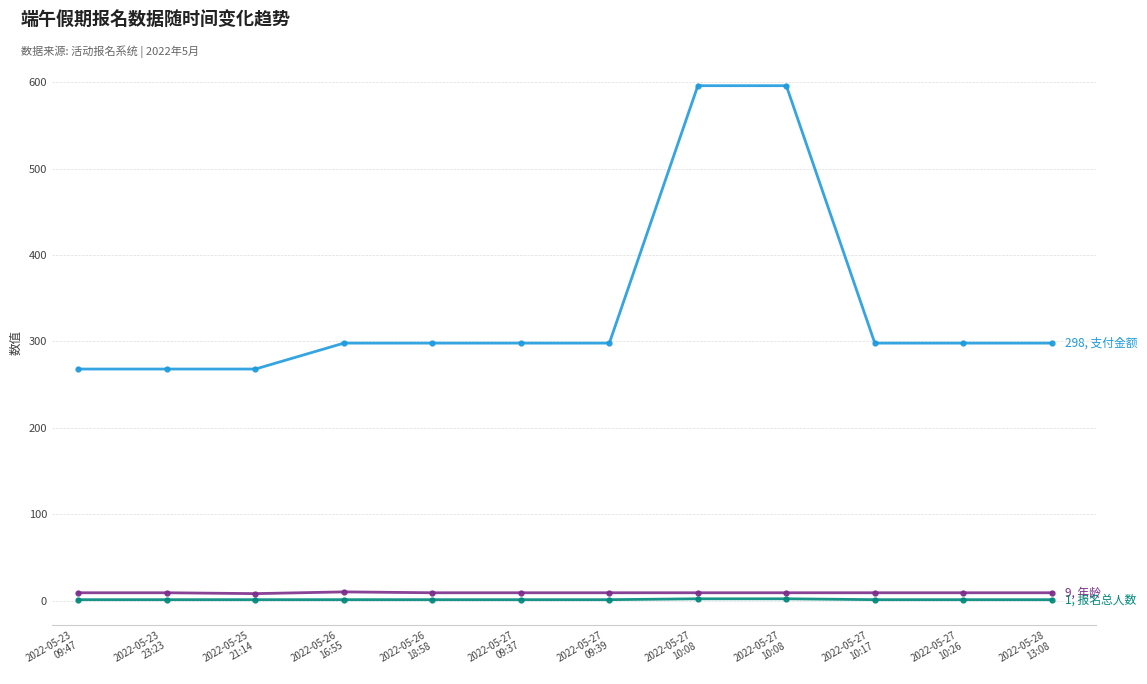

Count the number of data series in this chart.

3